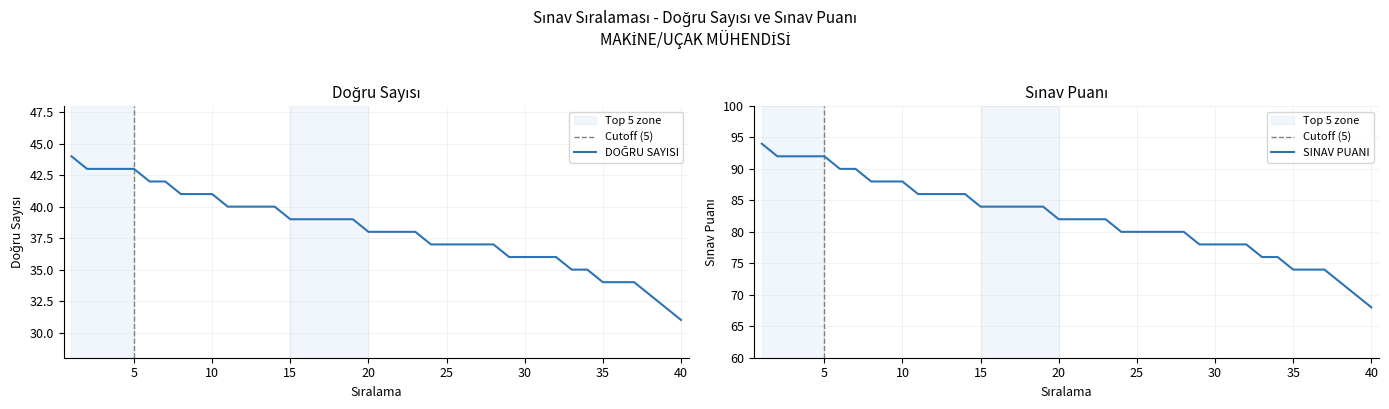

What is the sum of the DOĞRU SAYISI values at 27 and 38?

70